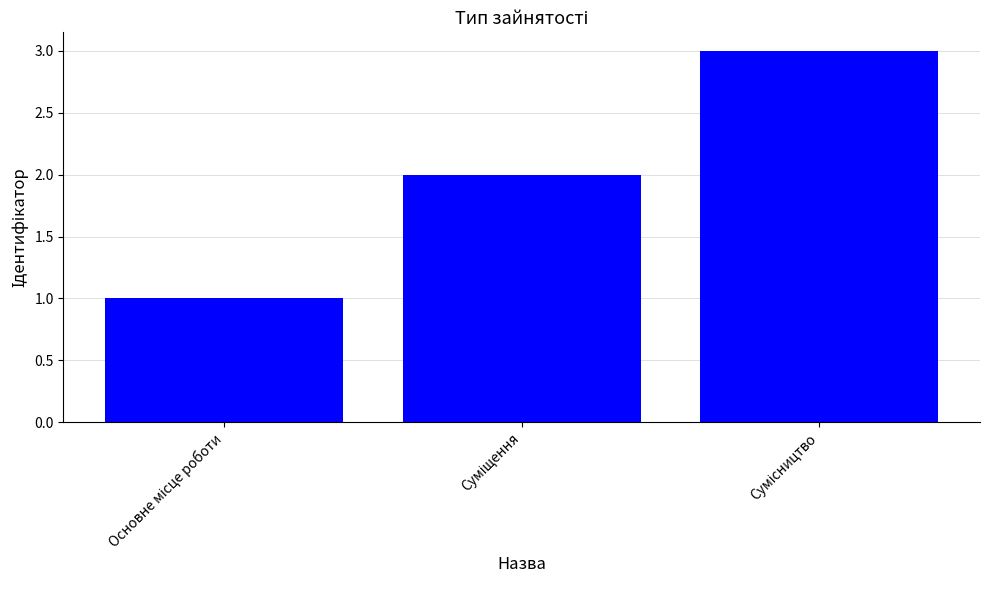

What is the minimum value shown in the chart?

1